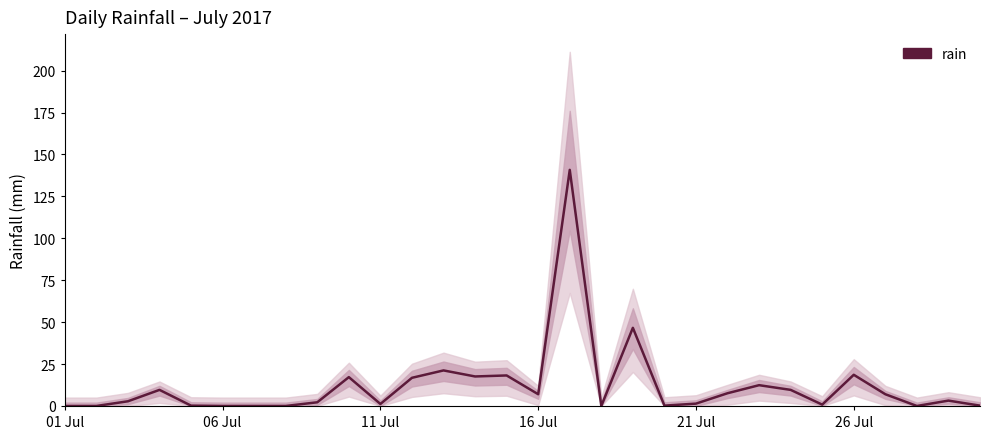

How many data points are above 3?

15